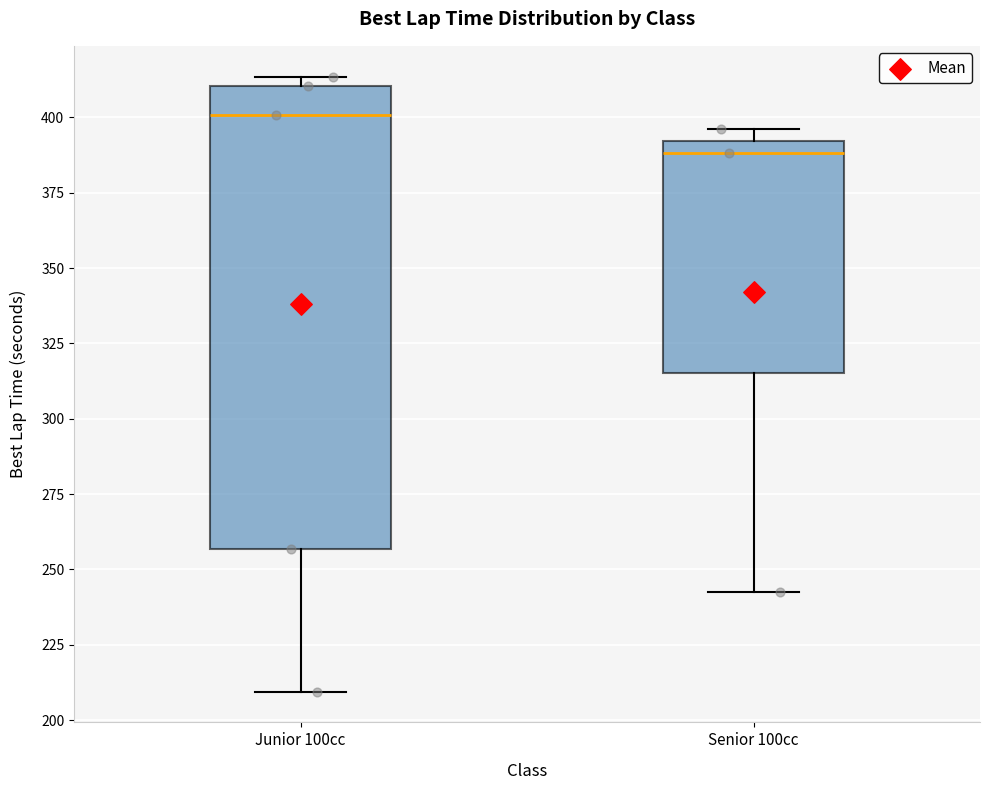

Reading left to right, transcribe this box plot: for each box, give where its median line is, the range the box spans, and where its two whiskers end, as read against the y-axis. The values are not printed on the chart, so give them approximately, as read against the axis.

Junior 100cc: median 400, box 255 to 410, whiskers 210 to 415
Senior 100cc: median 390 (just below the box's upper edge), box 315 to 390, whiskers 240 to 395